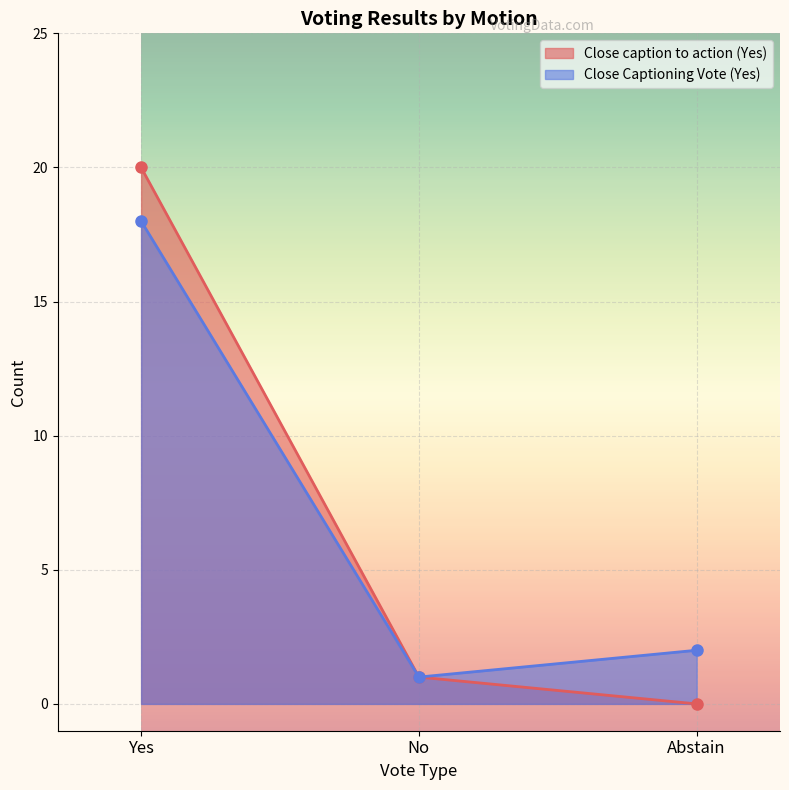

Does the chart display data point markers on the line(s)?

Yes